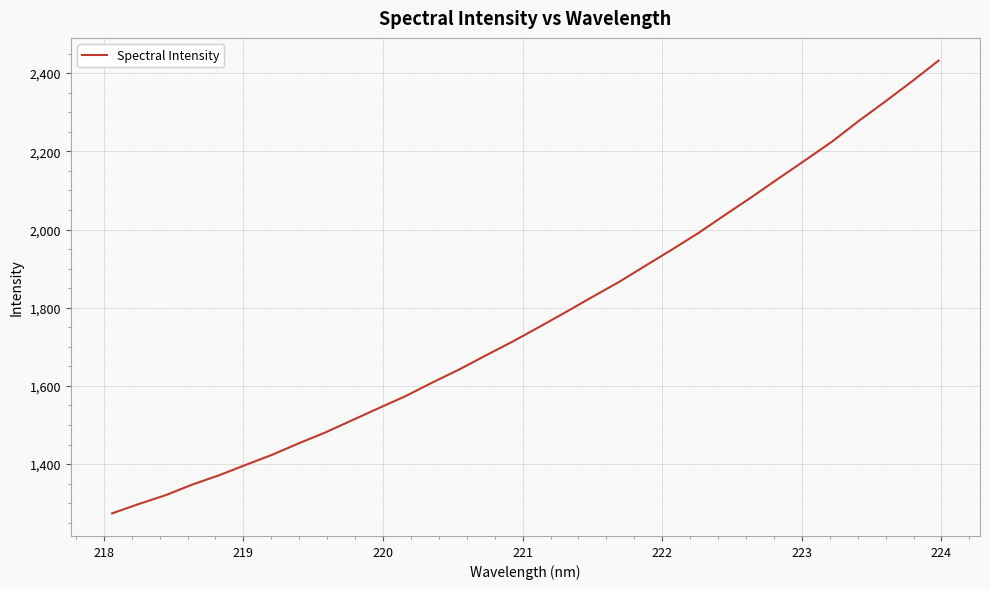

What is the difference between the maximum and minimum values?

1158.0